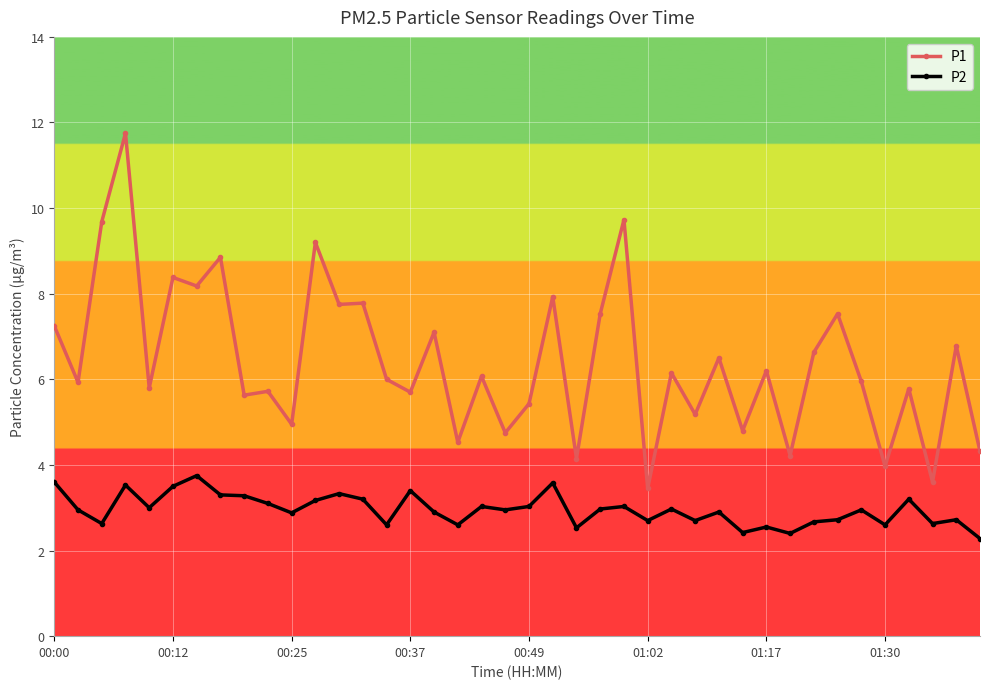

What is the minimum value for P2?

2.3